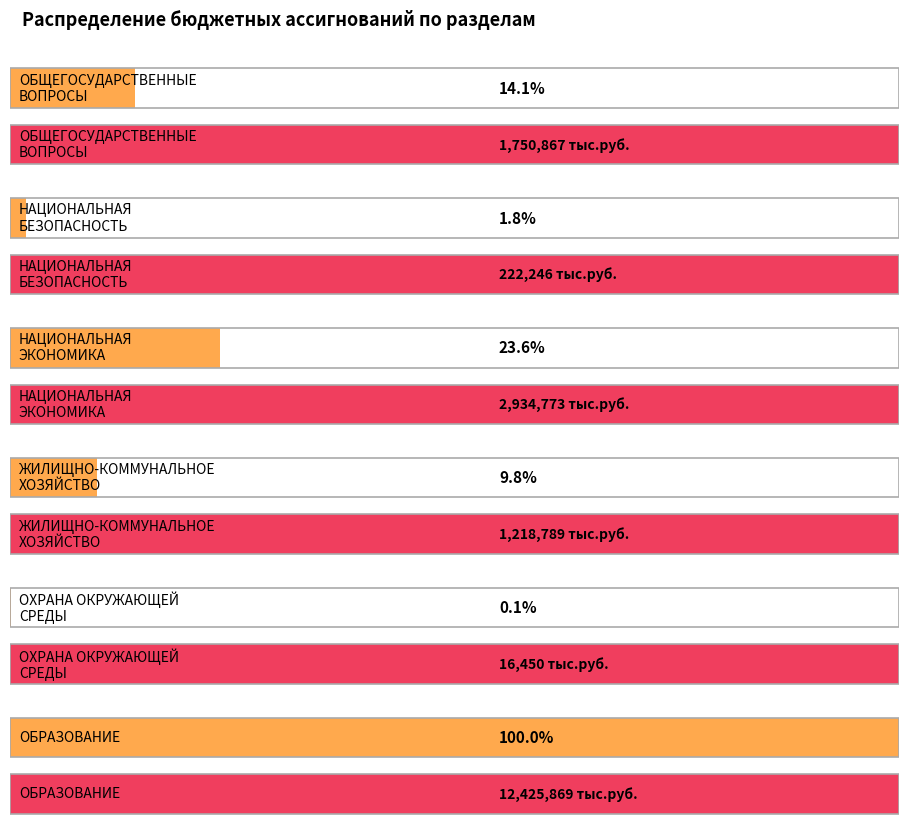

What is the label of the 1st bar from the left?

ОБЩЕГОСУДАРСТВЕННЫЕ
ВОПРОСЫ